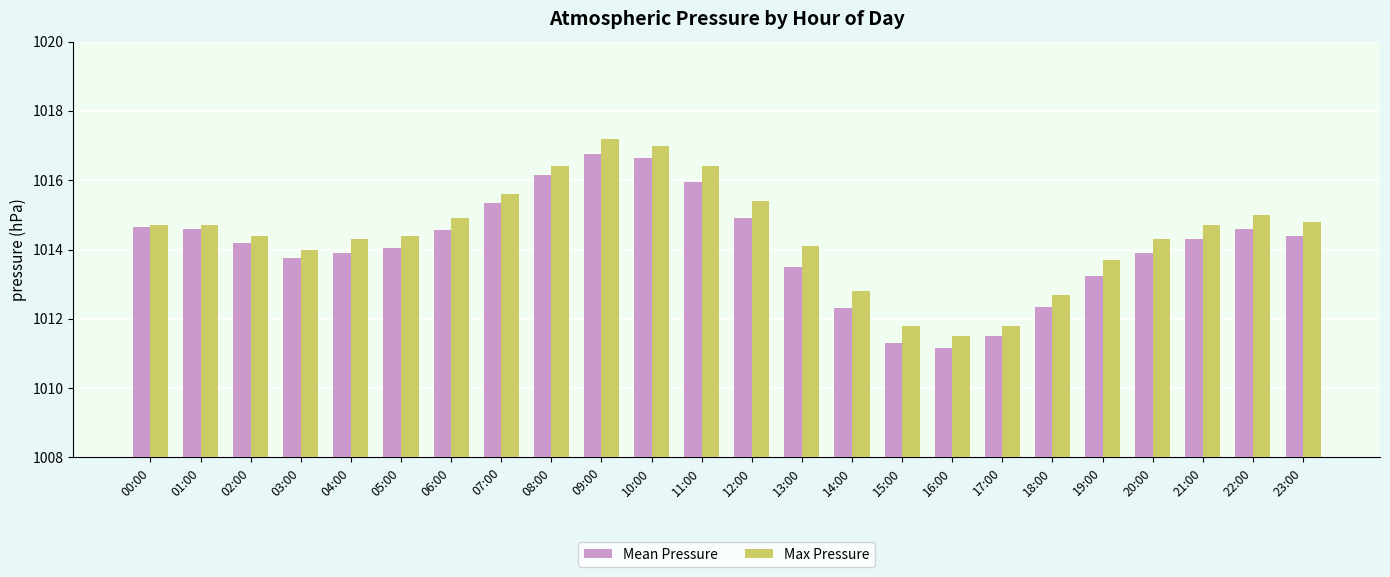

What is the difference between the maximum and minimum values in the Mean Pressure series?

5.6